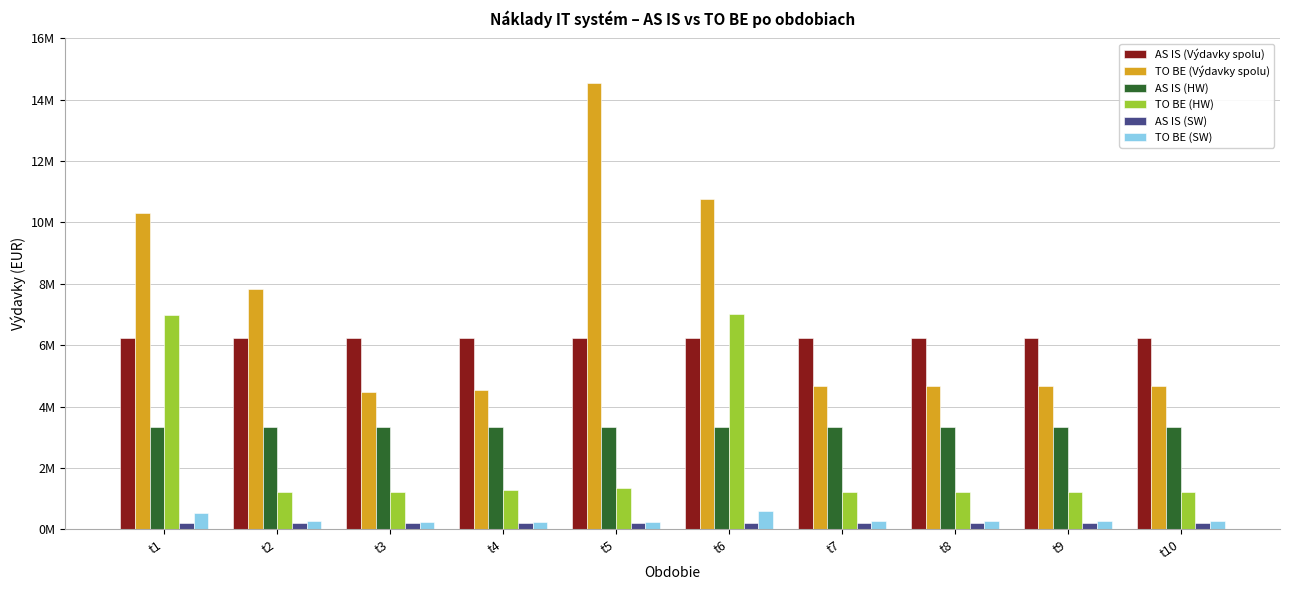

Reading right to left, what are all the values shown in this chart?

AS IS (Výdavky spolu): 6250991.0	6250991.0	6250991.0	6250991.0	6250991.0	6250991.0	6250991.0	6250991.0	6250991.0	6250991.0
TO BE (Výdavky spolu): 4669991.6	4669991.6	4669991.6	4669991.6	10772540.8	14542347.7	4541784.6	4481400.6	7817056.5	10320474.9
AS IS (HW): 3339102.0	3339102.0	3339102.0	3339102.0	3339102.0	3339102.0	3339102.0	3339102.0	3339102.0	3339102.0
TO BE (HW): 1221179.4	1221179.4	1221179.4	1221179.4	7006029.4	1355883.4	1281563.4	1221179.4	1211179.4	6996029.4
AS IS (SW): 213844.0	213844.0	213844.0	213844.0	213844.0	213844.0	213844.0	213844.0	213844.0	213844.0
TO BE (SW): 270498.9	270498.9	270498.9	270498.9	588198.1	222844.0	222844.0	222844.0	262844.0	531543.2